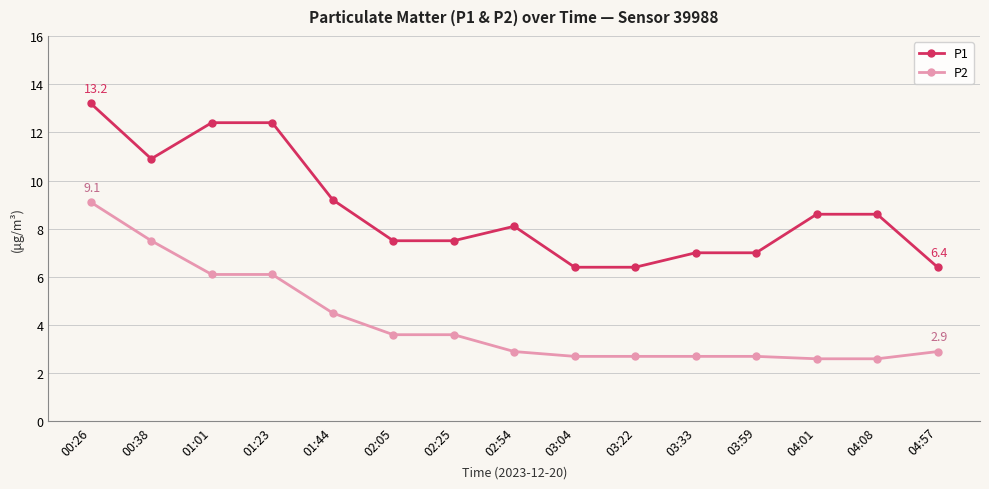

The value of P1 at 04:08 is 4.2. True or false?

False